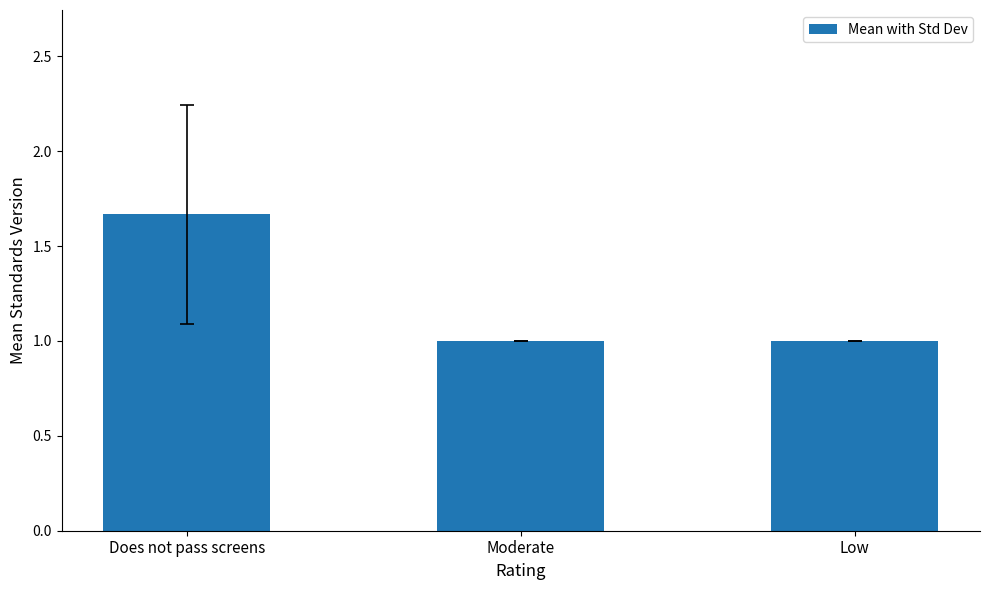

Is it true that the value at Moderate is 0.2?

False